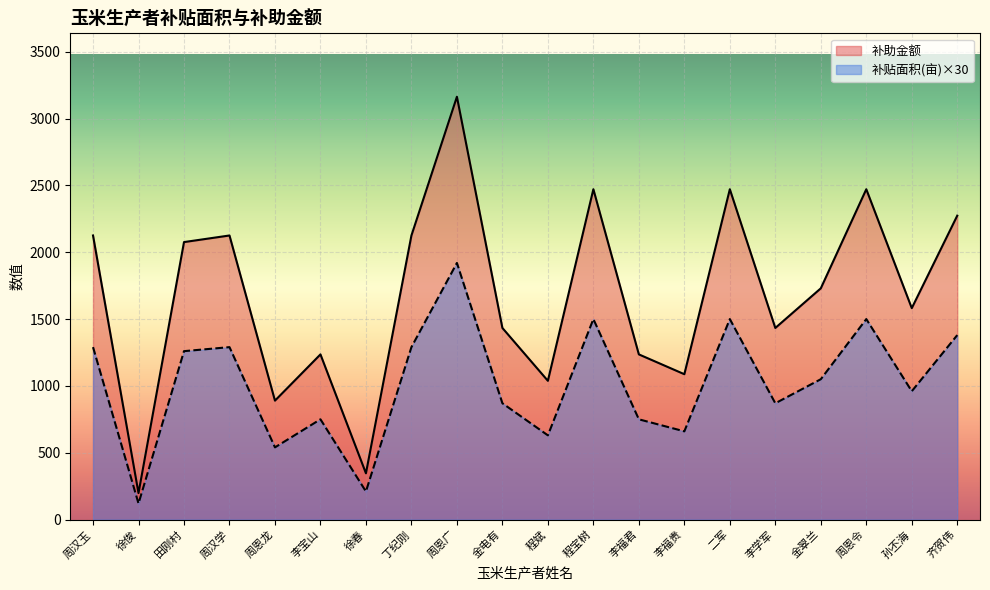

What is the label of the 19th point from the left?

孙丕海